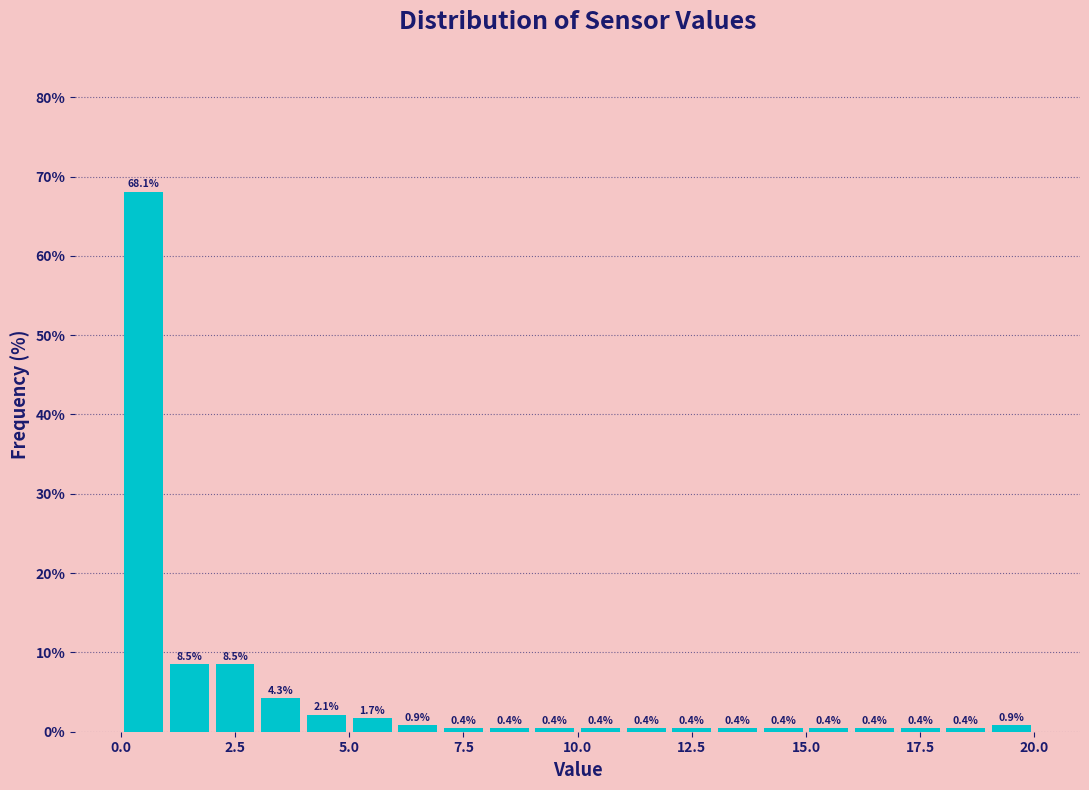

Around what value on the x-axis is the tallest bar? Give the approximate position of its centre, as read against the axis.

0.5